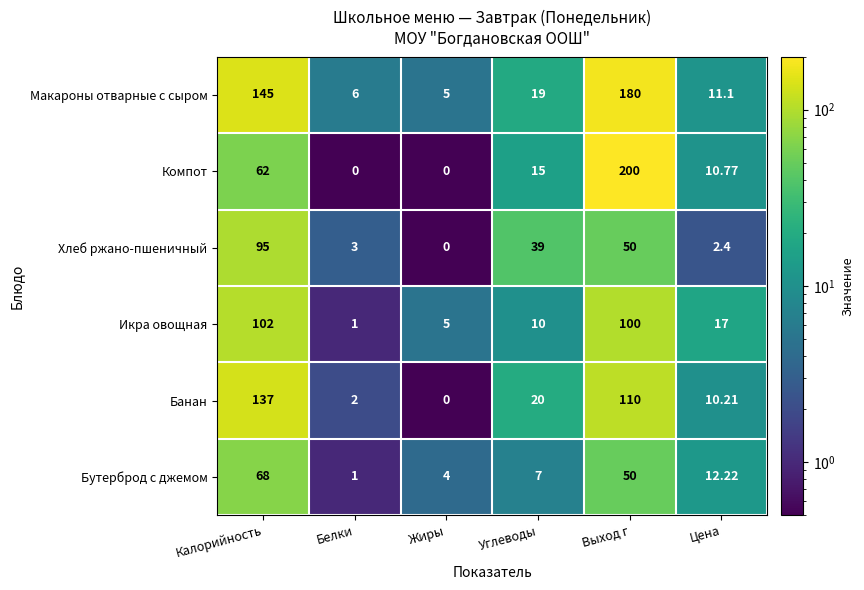

At which label does Икра овощная first exceed 17?

Калорийность